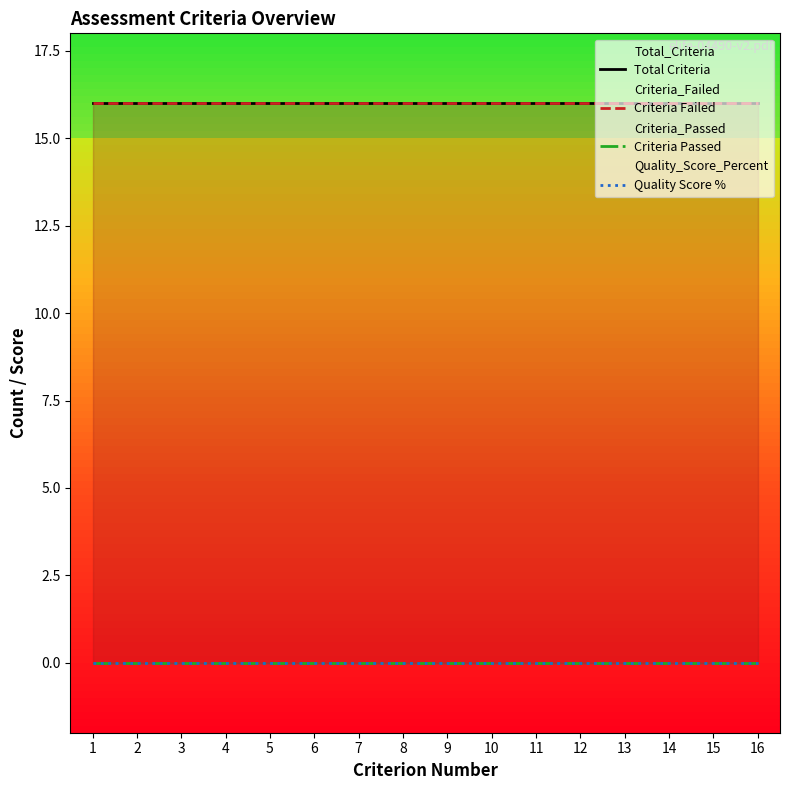

Does the chart display data point markers on the line(s)?

No